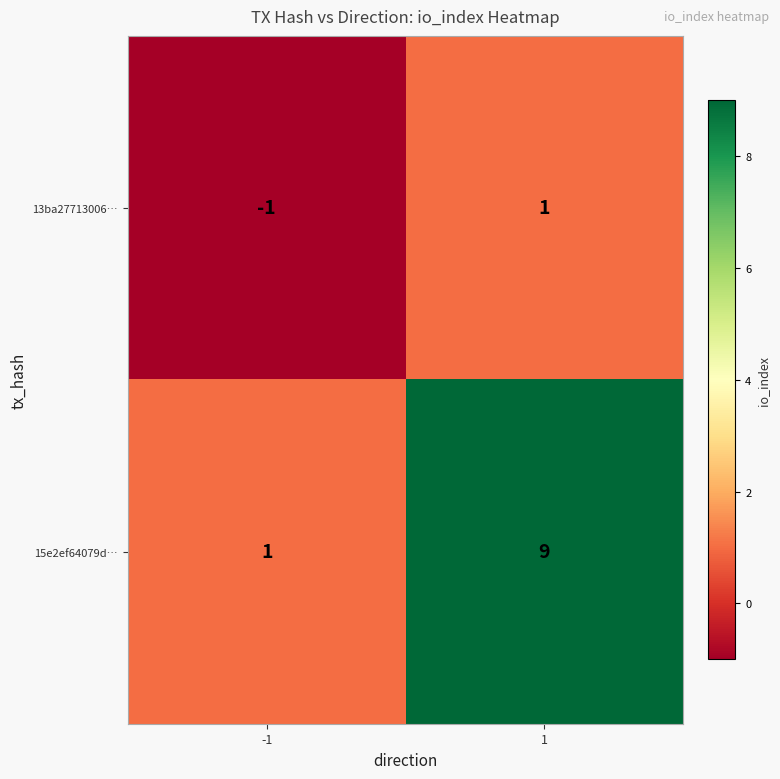

Reading left to right, transcribe all the data shown in this chart.

13ba27713006…: -1	1
15e2ef64079d…: 1	9